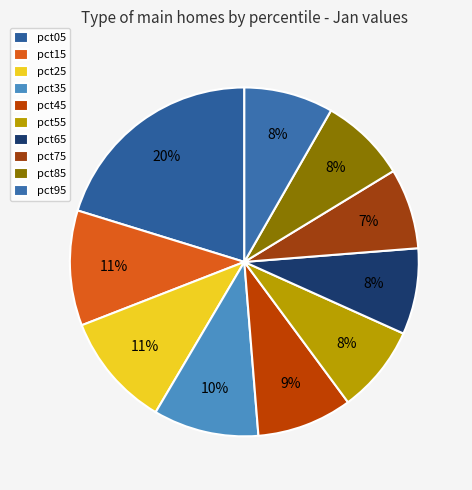

To the nearest percent, what percentage of the pie is pct35?

10%